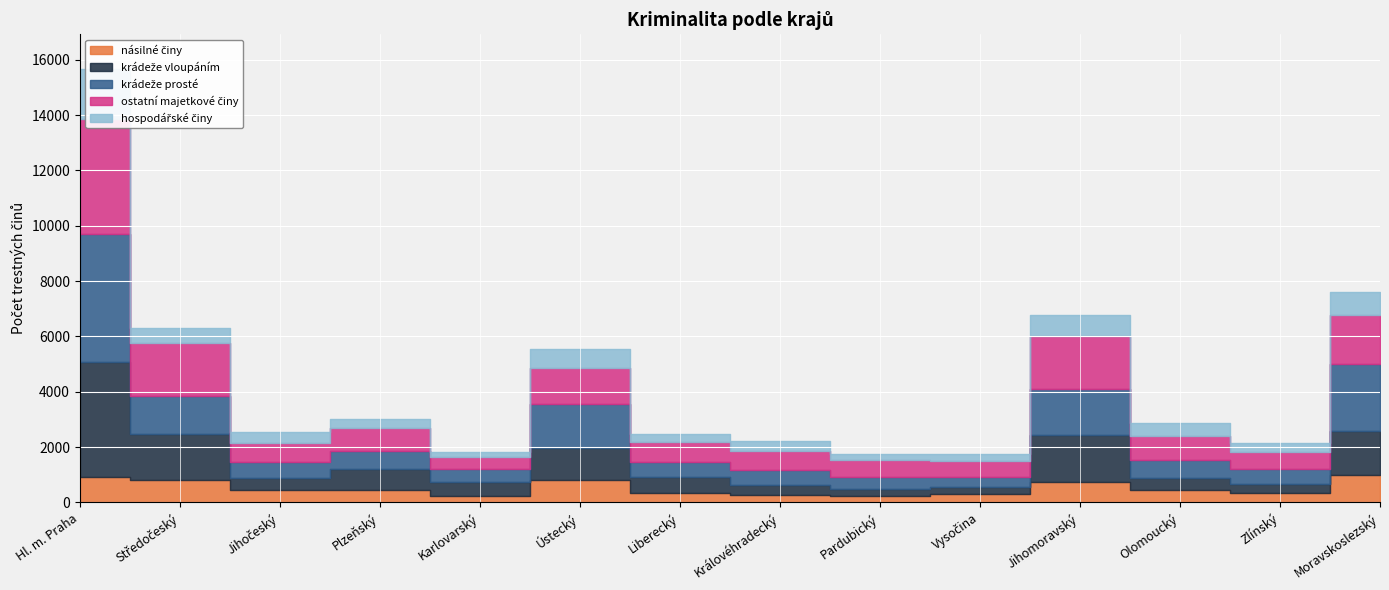

True or false: krádeže vloupáním has a value of 411 at Olomoucký.

True